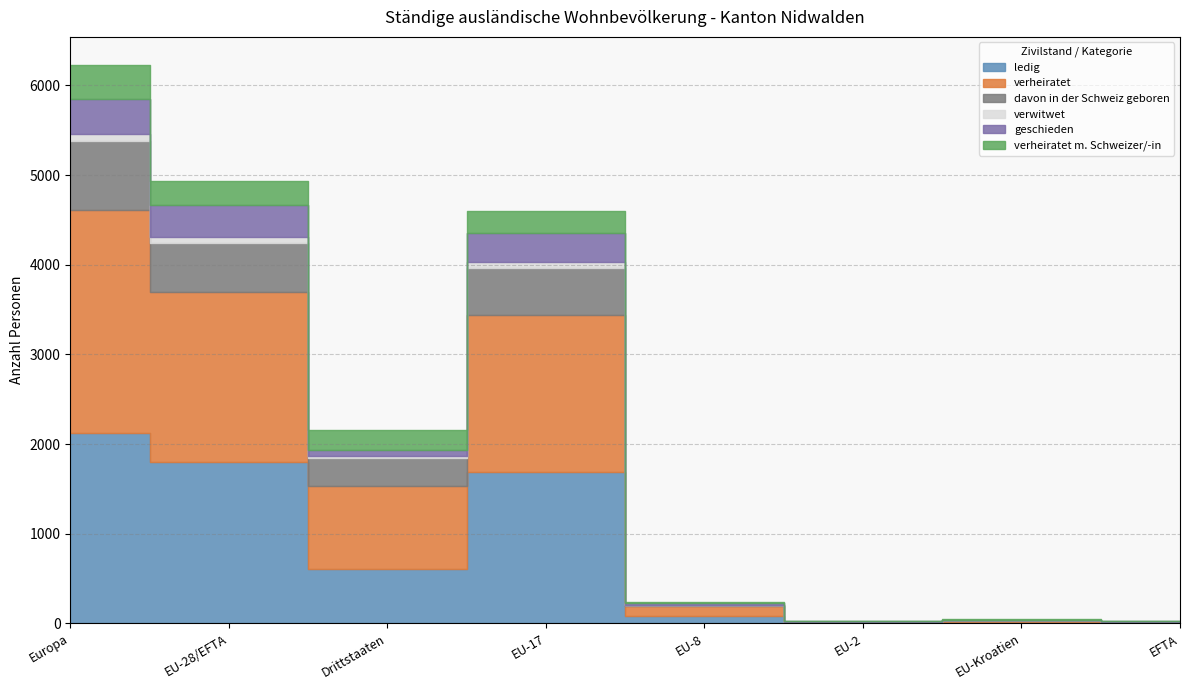

Where is the first local minimum for verheiratet m. Schweizer/-in?

Drittstaaten